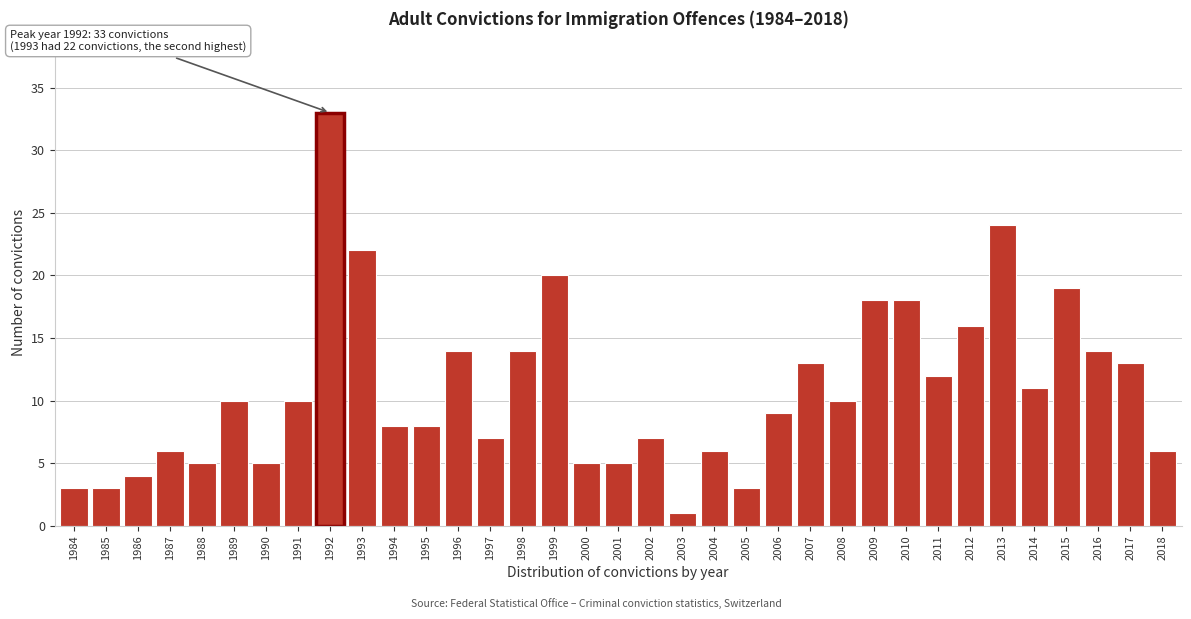

What is the ratio of the value at 2016 to the value at 2000?

2.8